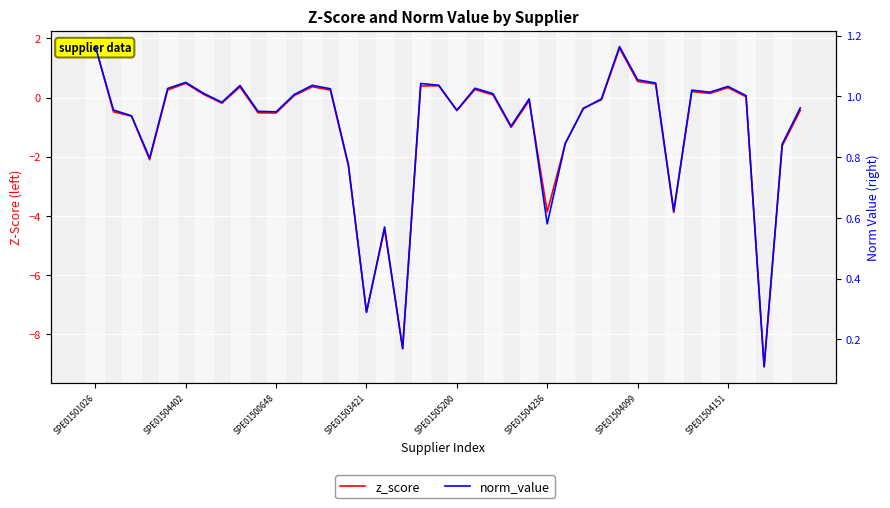

True or false: z_score has a value of 1.7 at SPE01501026.

True